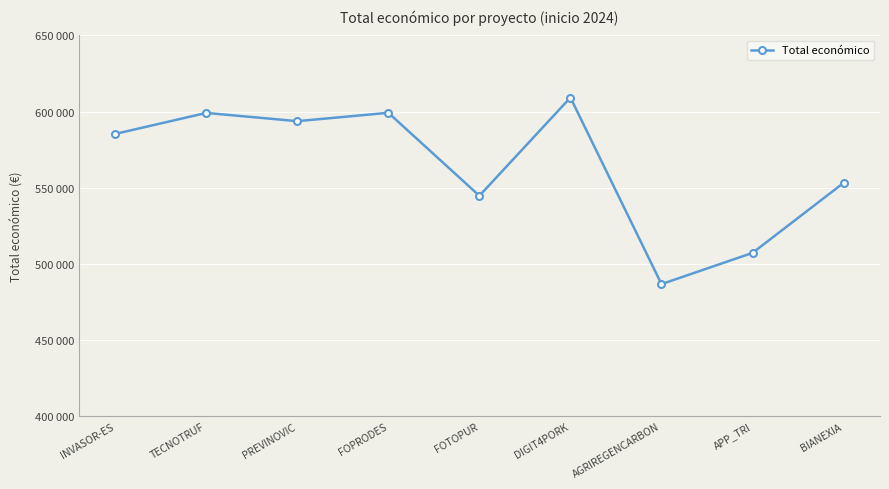

Does the chart have visible grid lines?

Yes